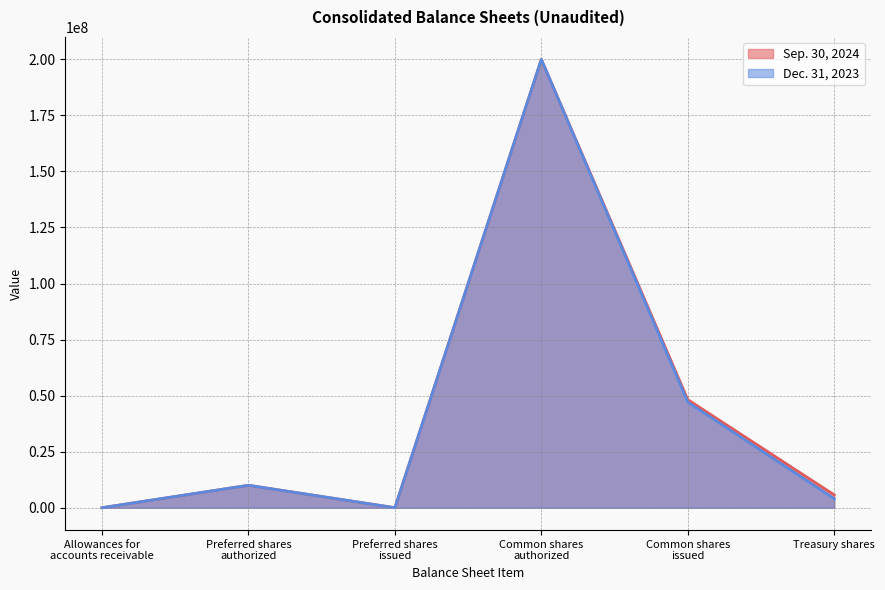

What are all the series names shown in the legend?

Sep. 30, 2024, Dec. 31, 2023